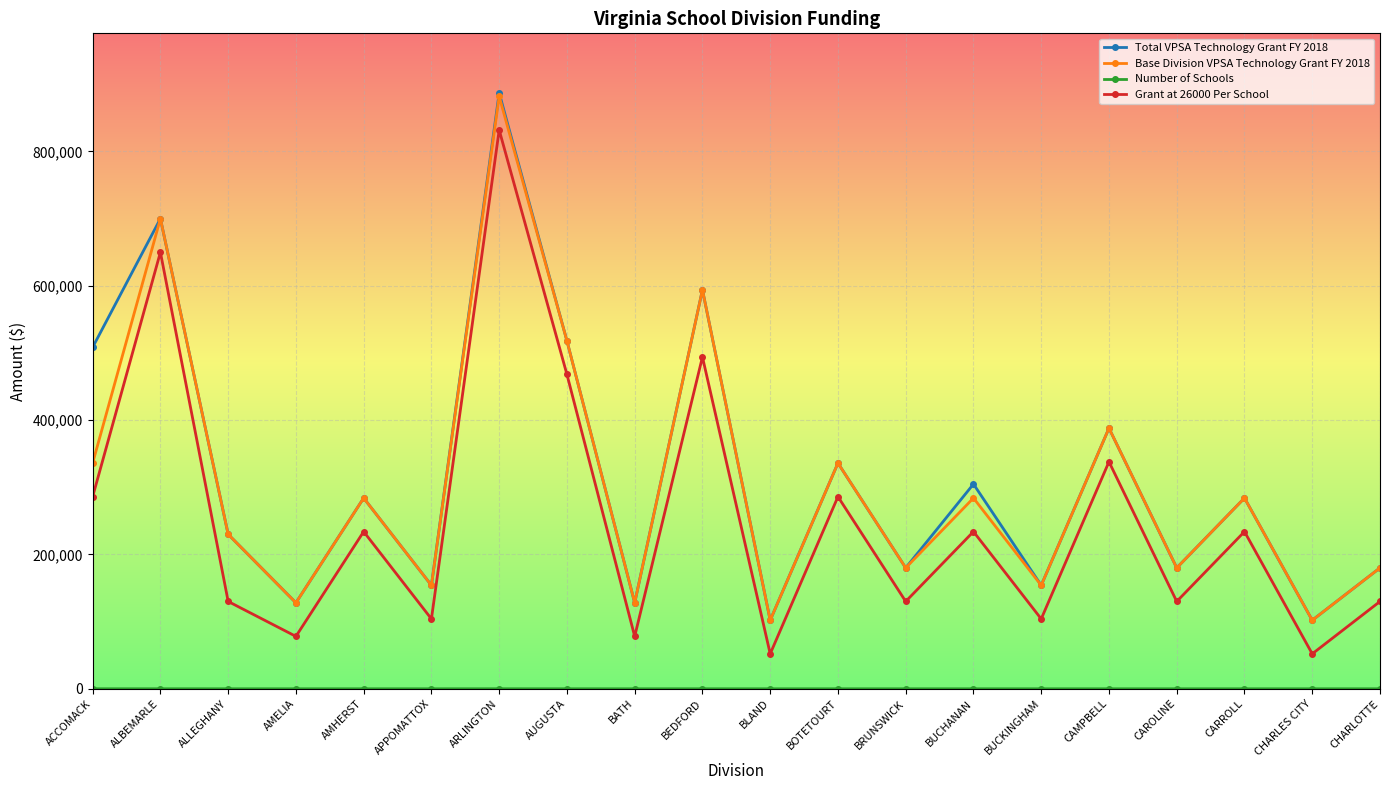

What is the difference between the maximum and minimum values in the Base Division VPSA Technology Grant FY 2018 series?

780000